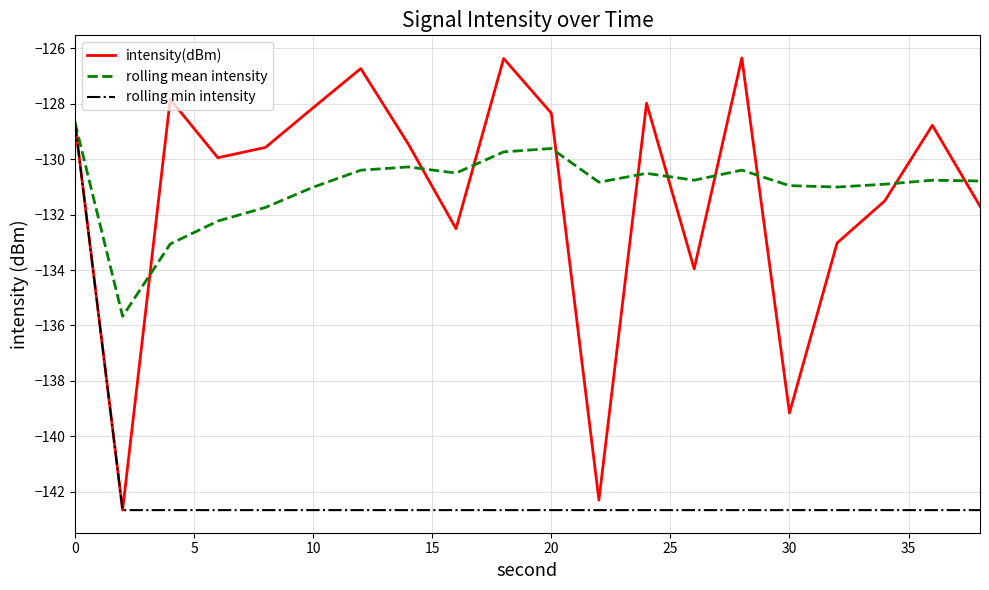

Which series has the largest total across all categories?

rolling mean intensity